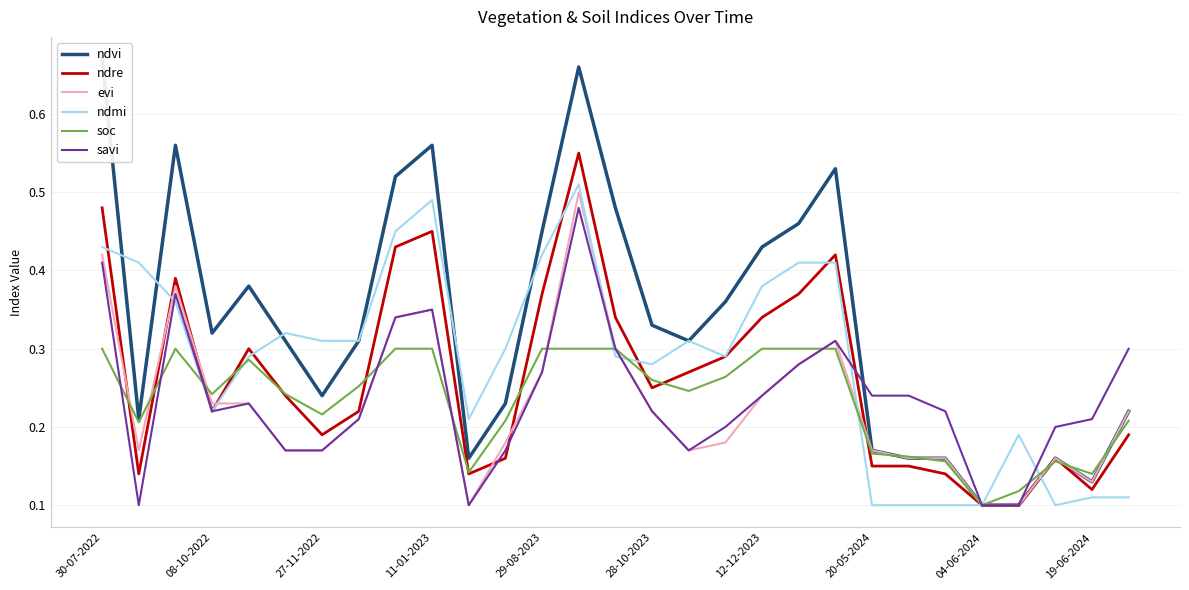

How many savi values are between 0 and 1?

29